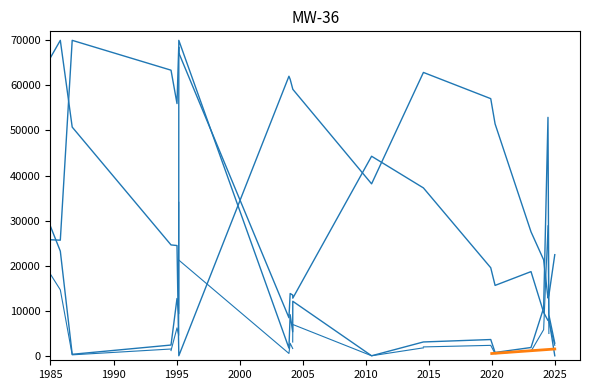

Which series has the largest total across all categories?

Y-Koordinate